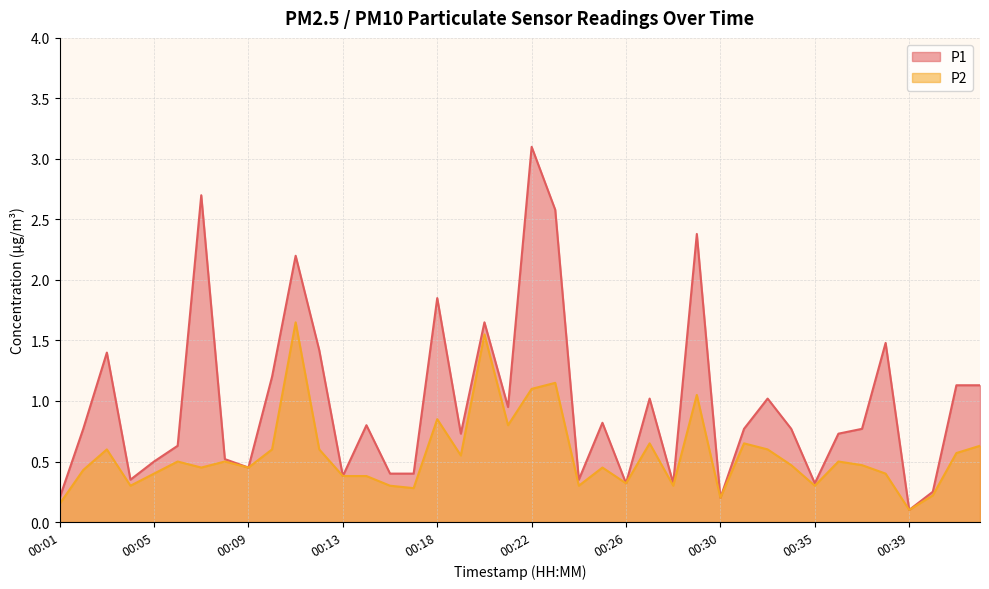

How many lines are shown in the chart?

2